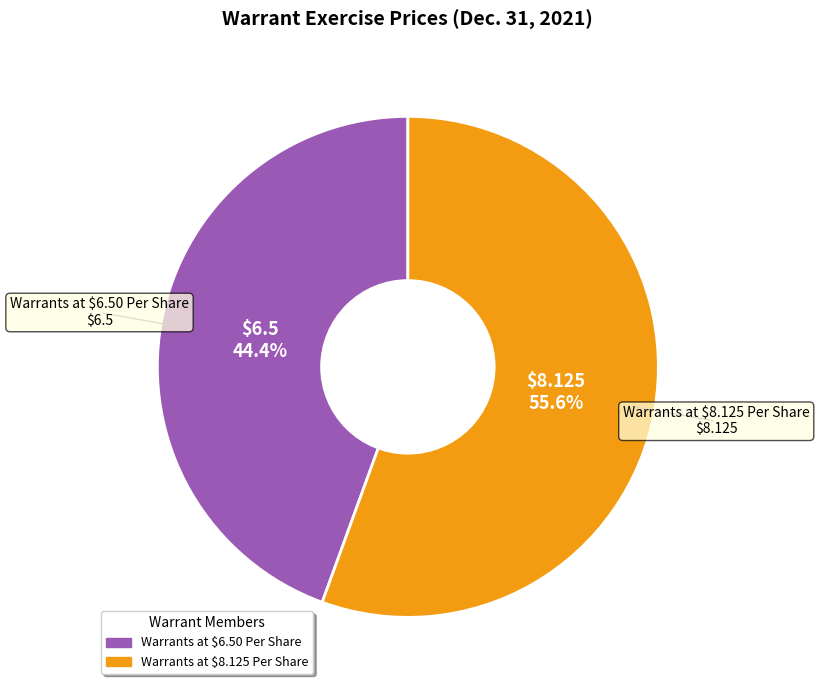

Which slice is the largest?

Warrants at $8.125 Per Share